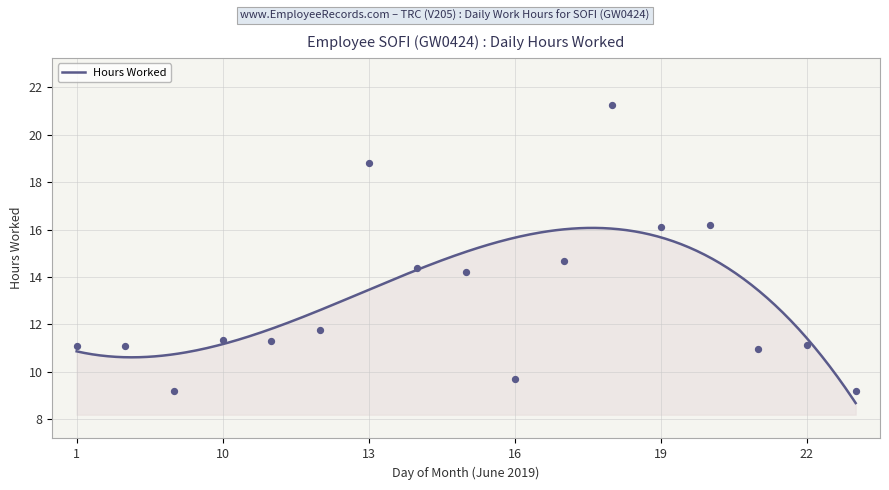

Which has a higher value, 16 or 21?

21